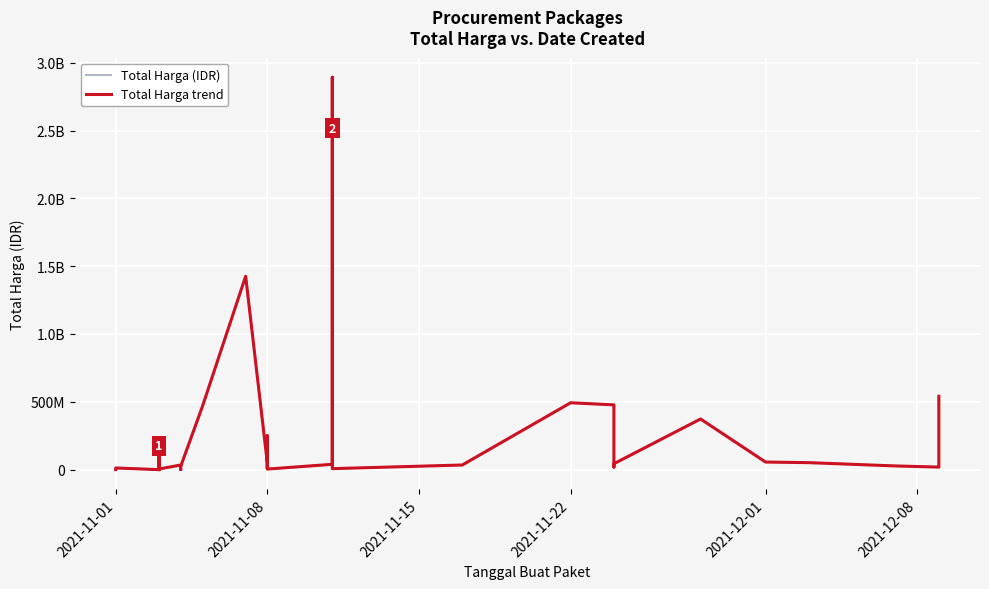

What is the greatest value displayed?

2892122000